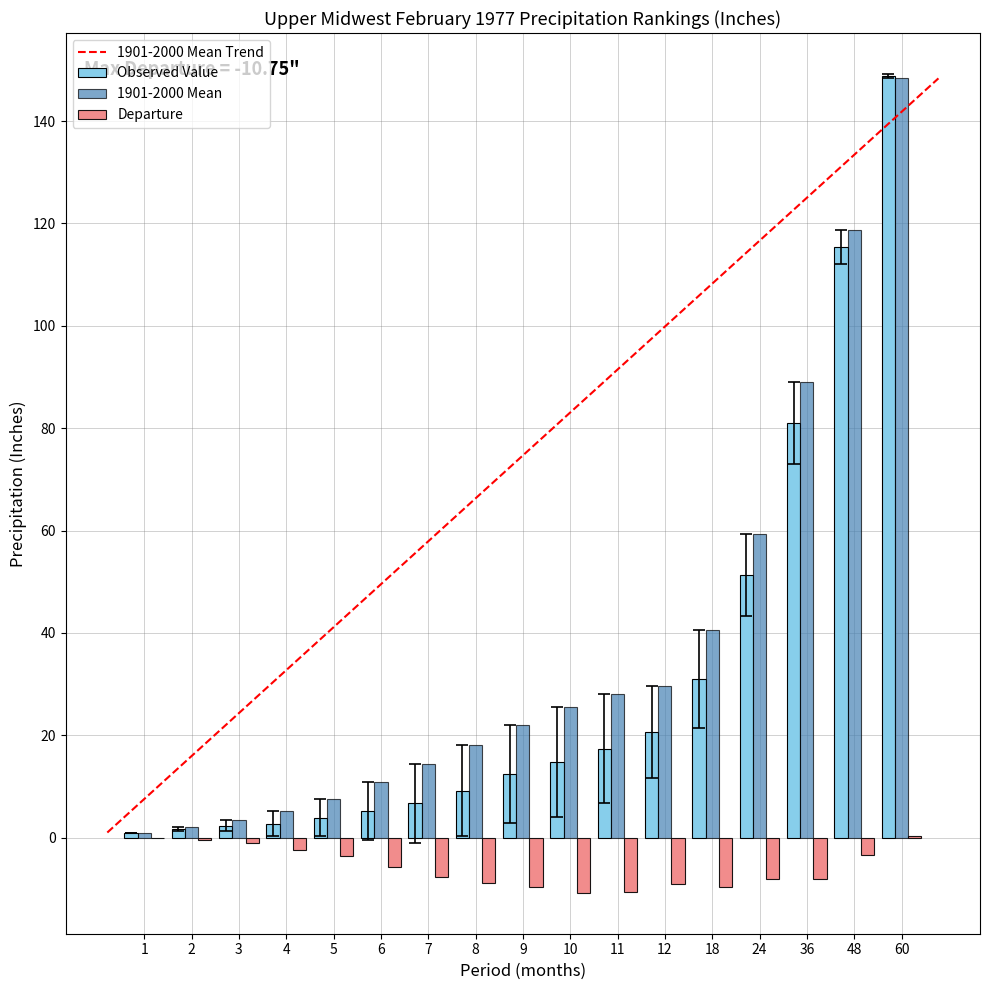

How many groups of bars are there?

17